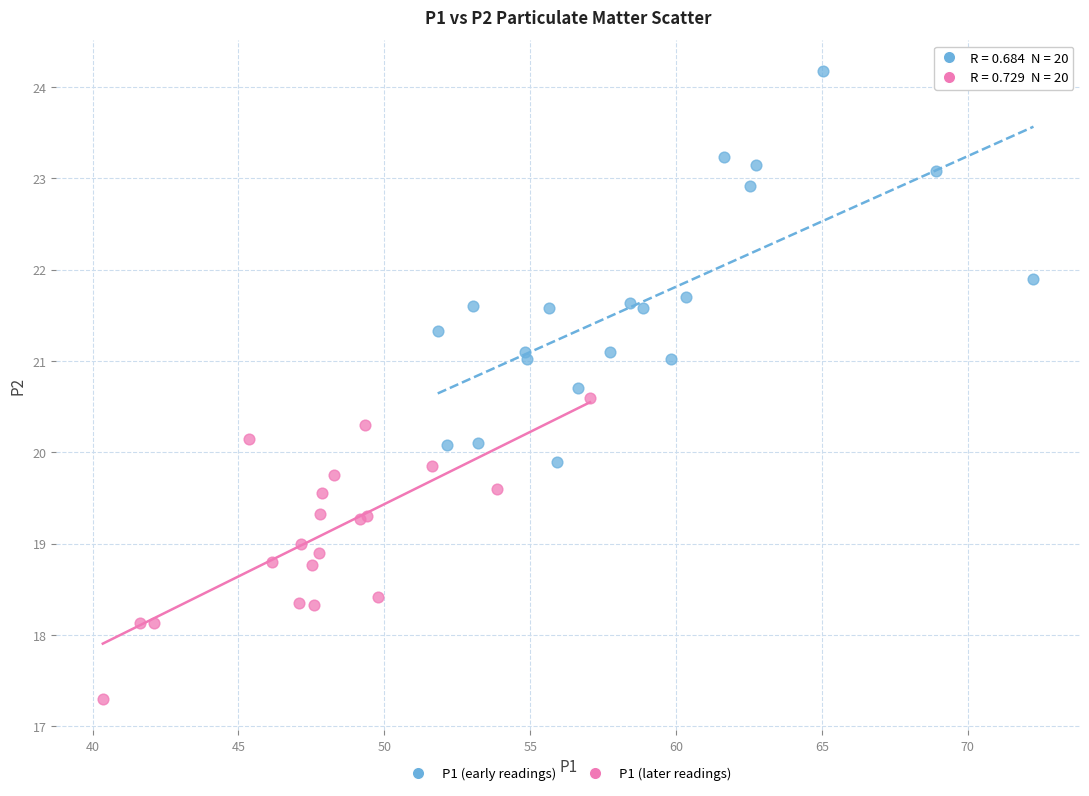

Which series reaches the minimum Y coordinate?

P1 (later readings)